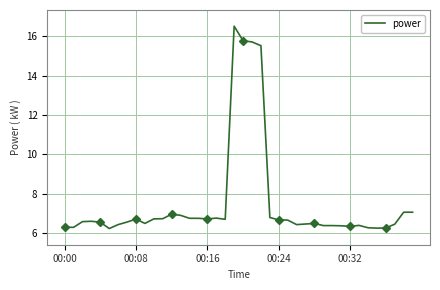

What is the lowest value of the power series?

6.2